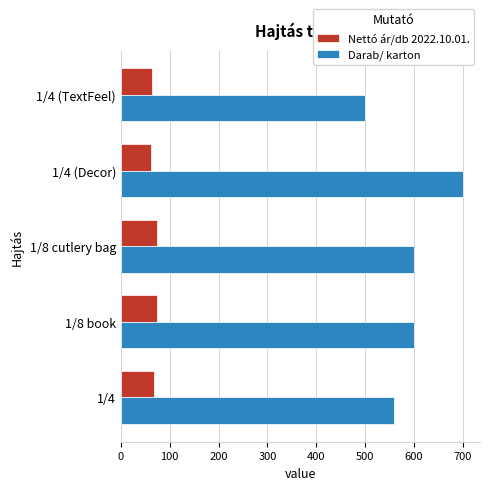

The value of Darab/ karton at 1/4 (TextFeel) is 500.0. True or false?

True